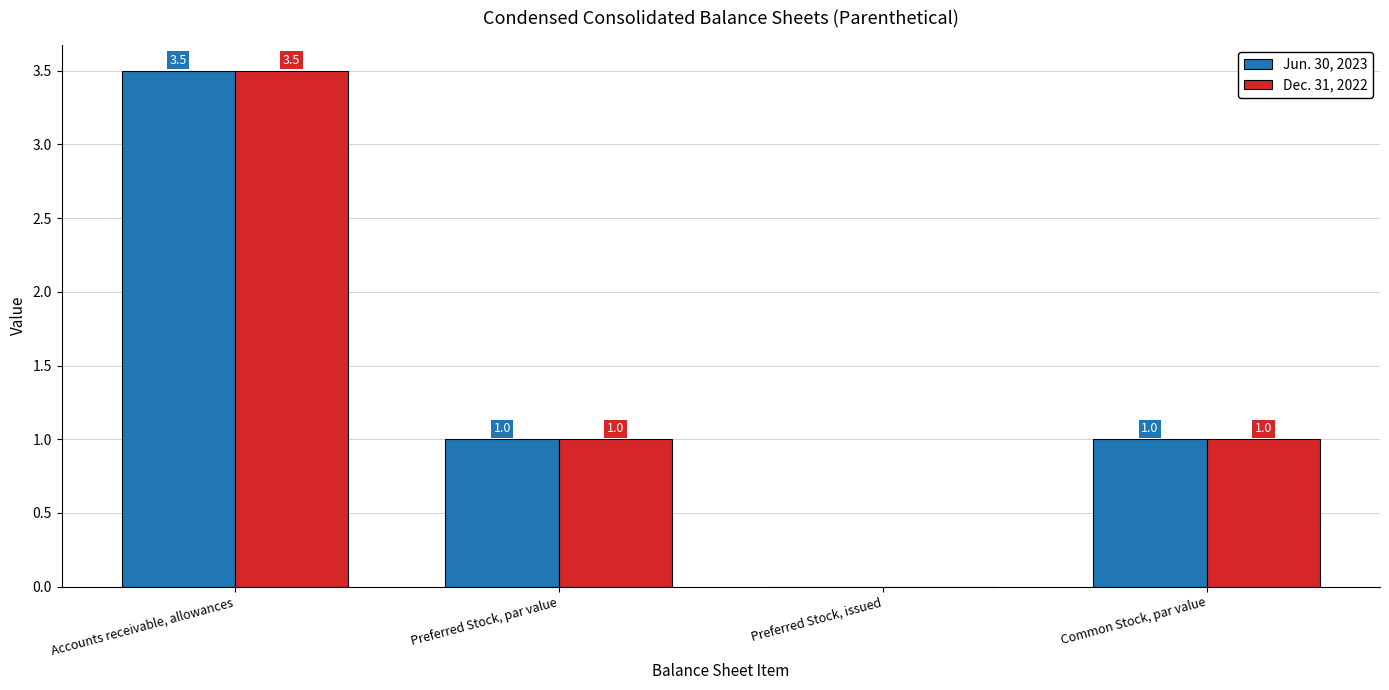

How many distinct data groups are displayed?

2